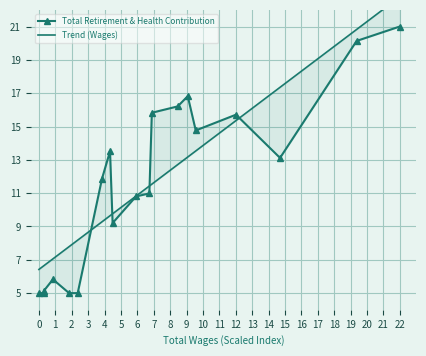

At how many categories does at least one series exceed 20?

2